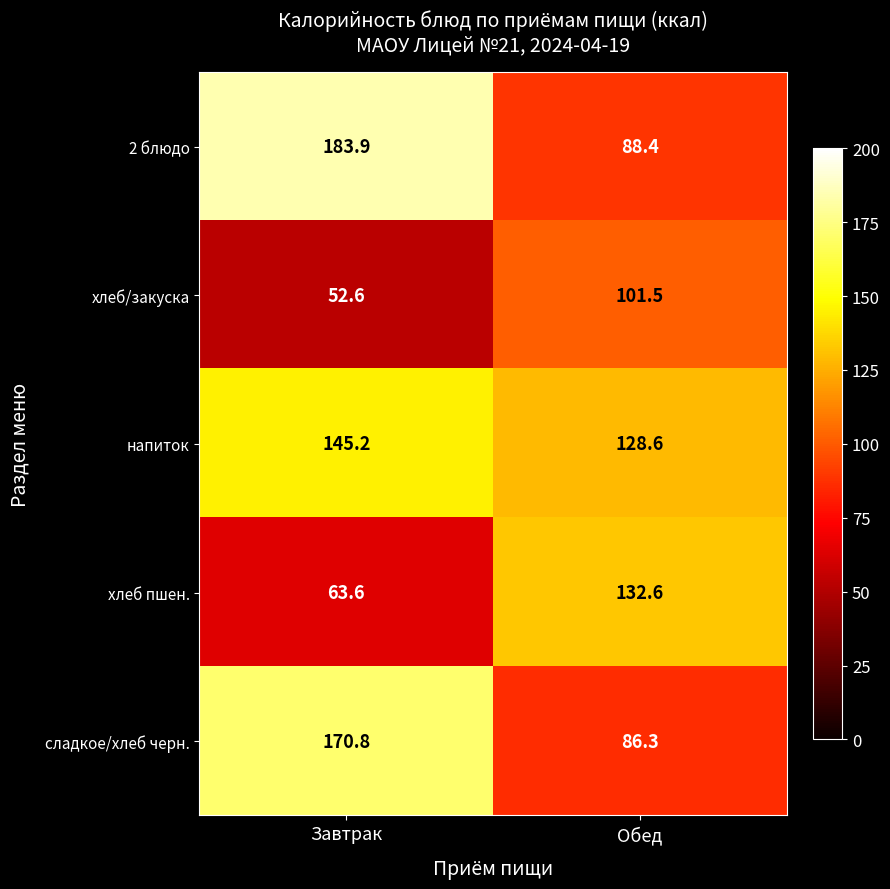

Rank the categories by напиток value from lowest to highest.

Обед, Завтрак